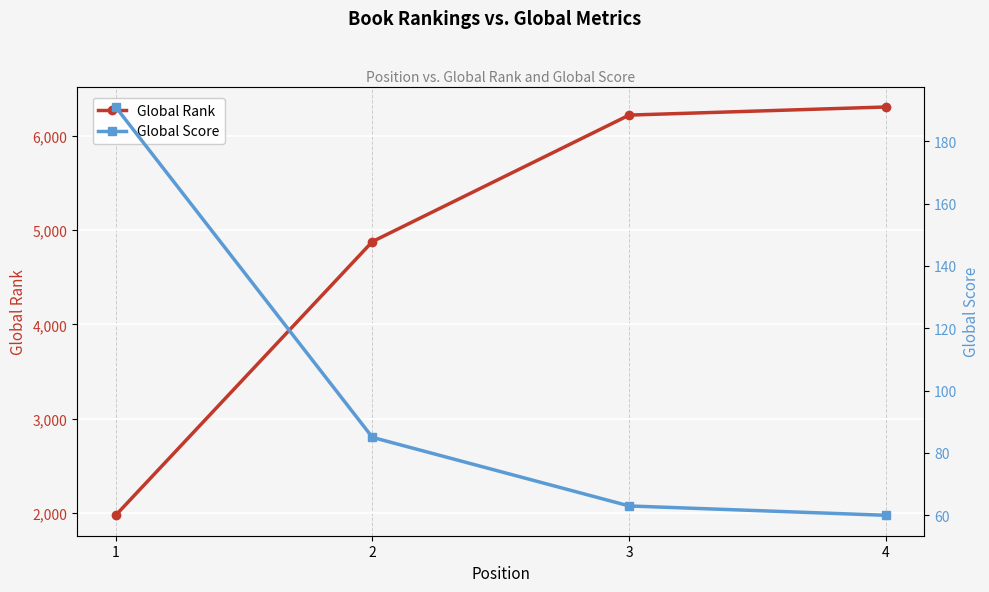

What is the sum of the Global Score values at 4 and 1?

251